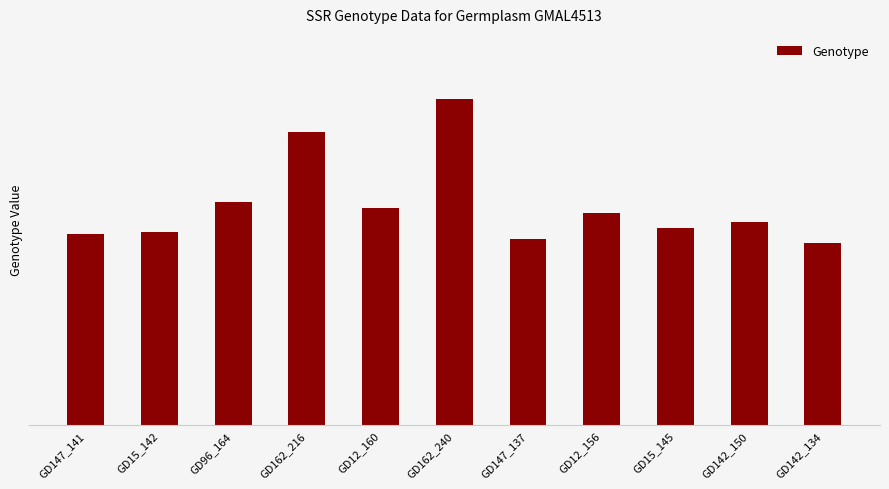

What is the minimum value shown in the chart?

134